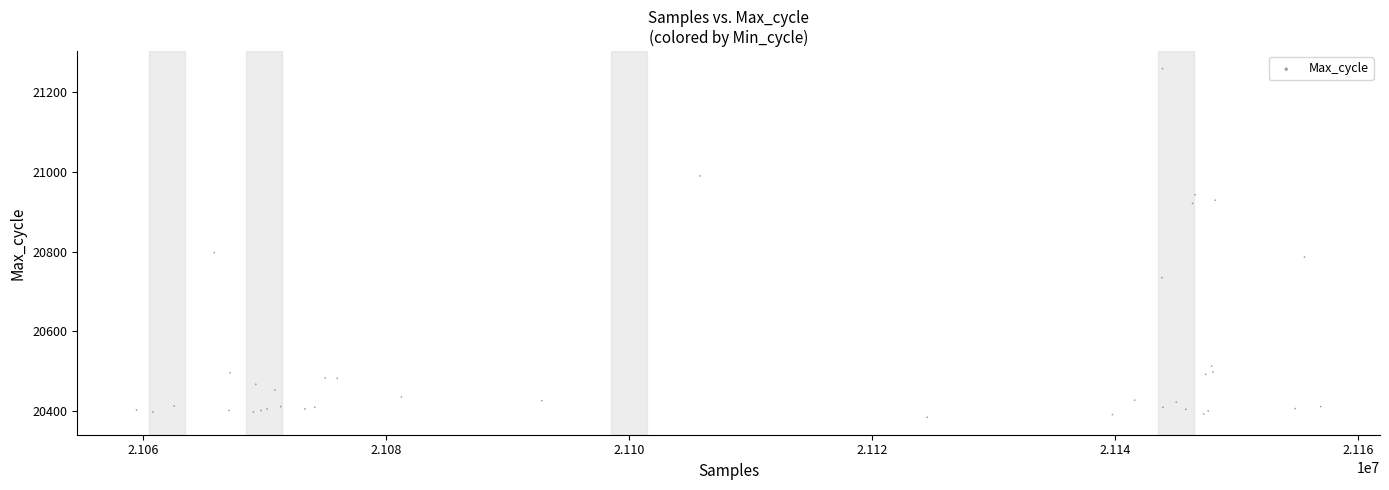

What Y value in the scatter plot is closest to 20821?

20797